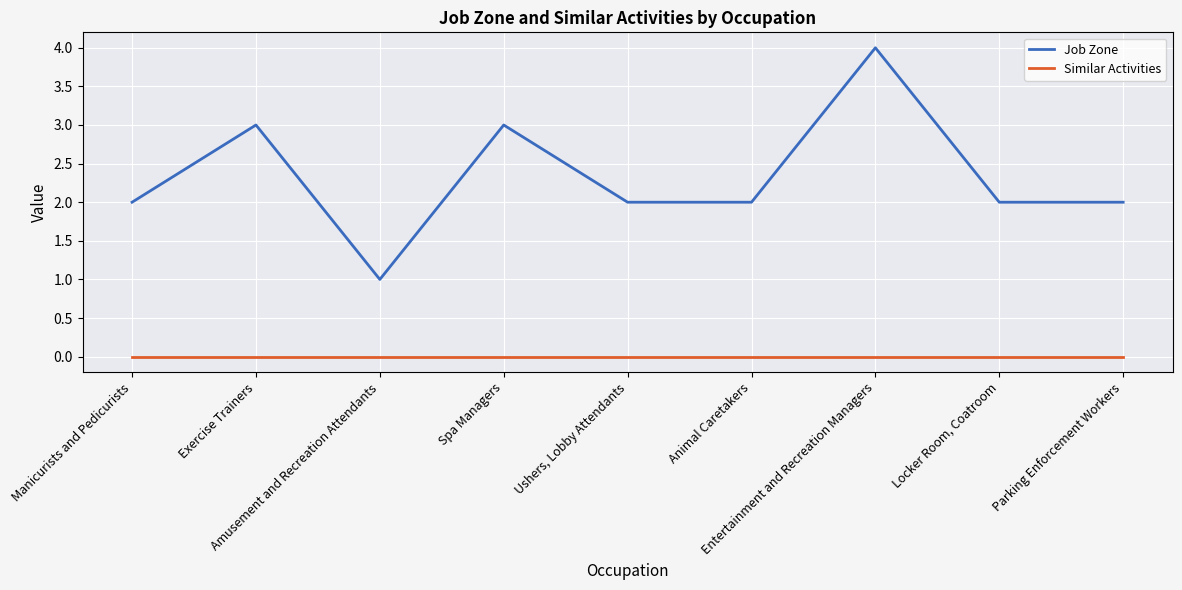

True or false: Similar Activities and Job Zone intersect in this chart.

False